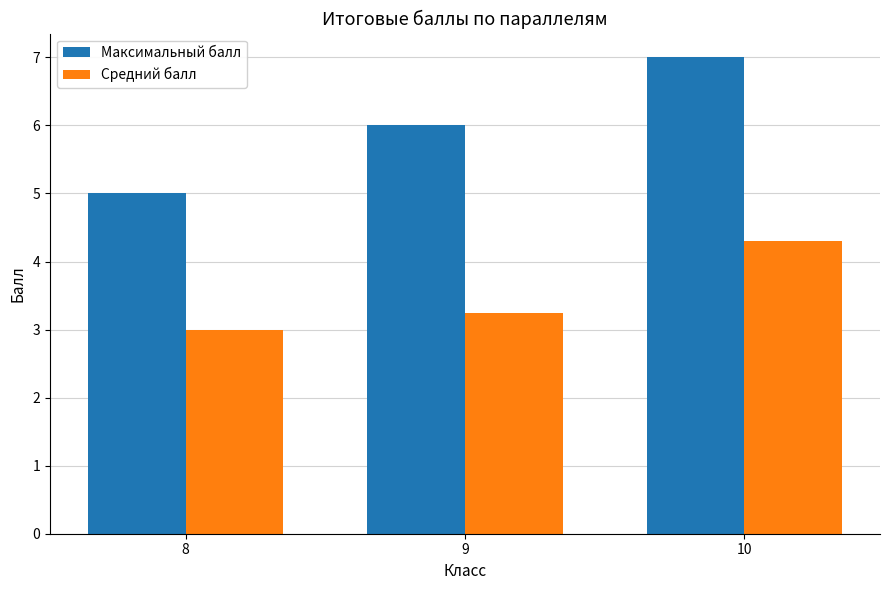

Which series has the largest total across all categories?

Максимальный балл